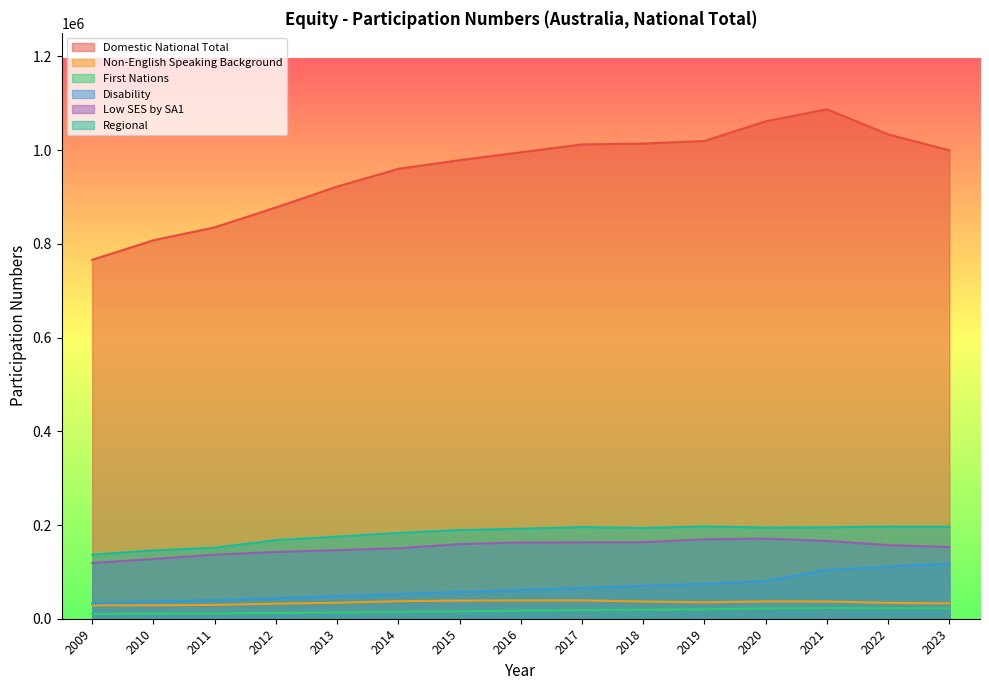

What is the average value of the Regional series?

180688